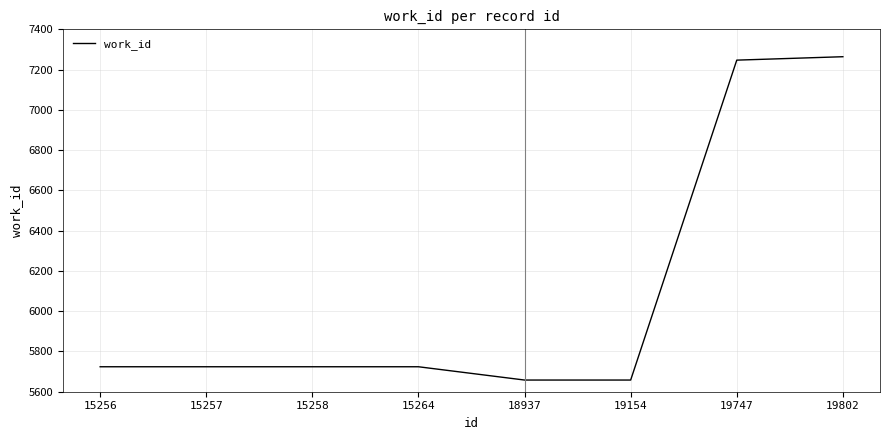

Does the chart have visible grid lines?

Yes